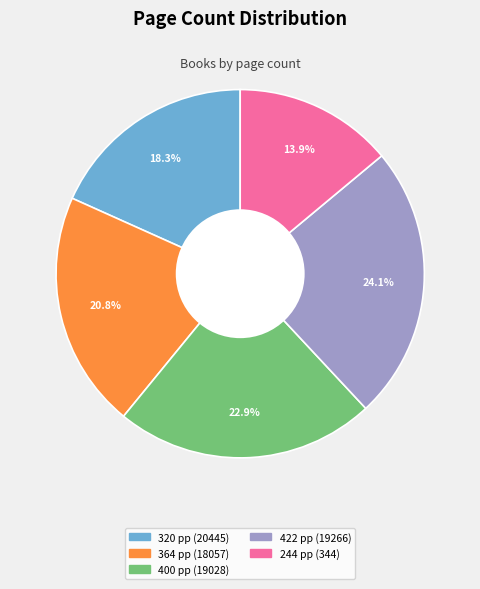

Is there any slice that represents more than half of the pie?

No